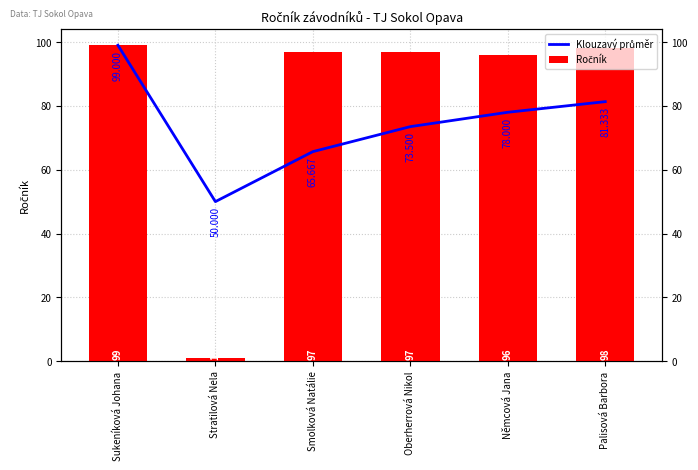

Rank the series at Palisová Barbora from highest to lowest value.

Ročník, Klouzavý průměr